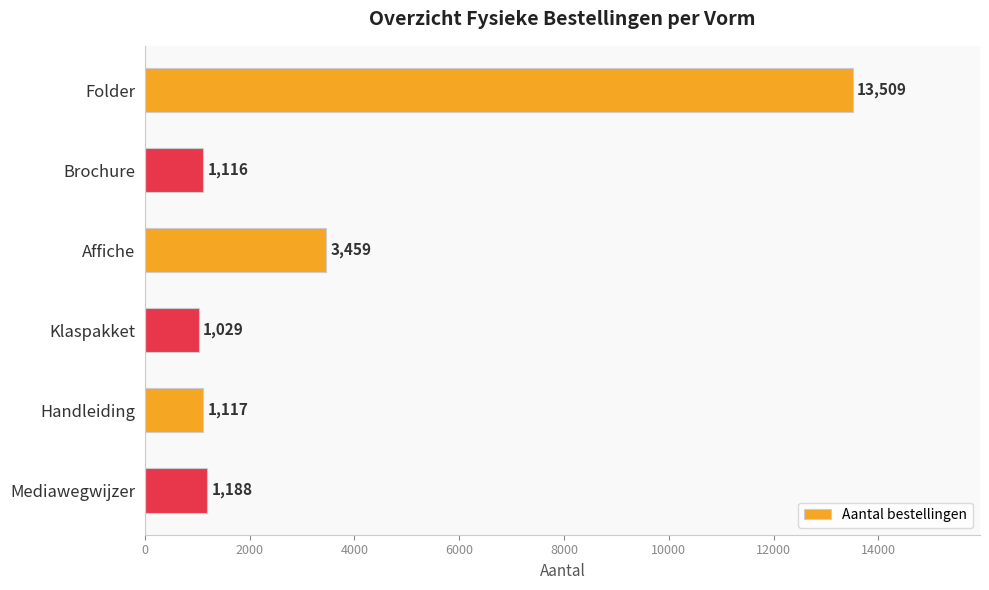

Rank the categories by value from lowest to highest.

Klaspakket, Brochure, Handleiding, Mediawegwijzer, Affiche, Folder